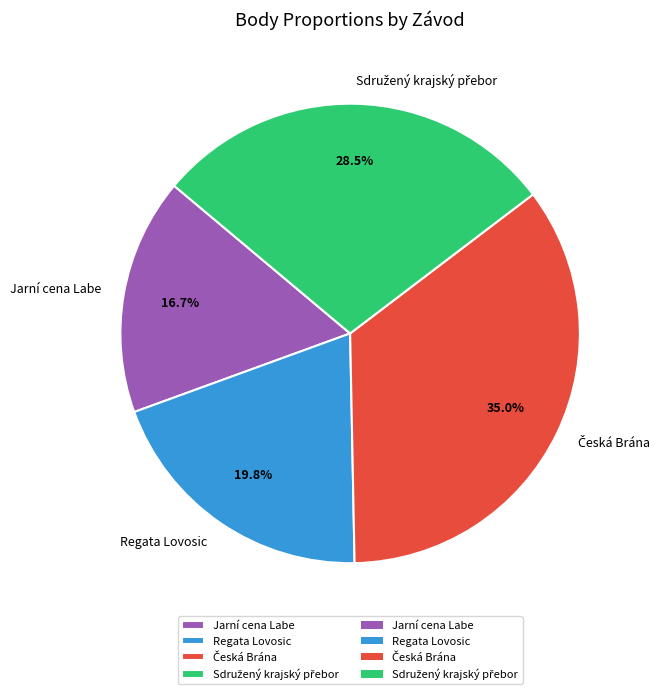

What percentage is the Jarní cena Labe slice, to the nearest percent?

17%